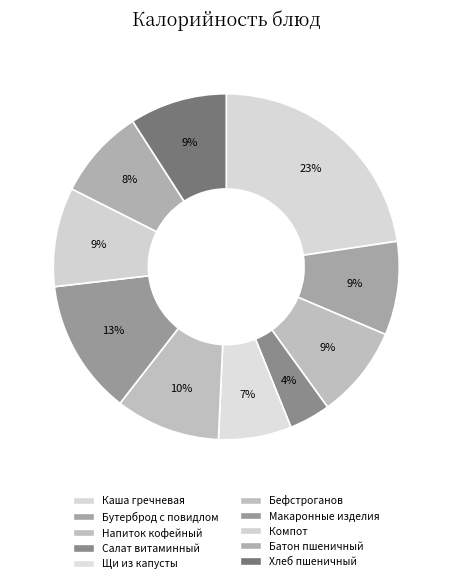

To the nearest percent, what is the difference between the Салат витаминный and Каша гречневая slice percentages?

19%